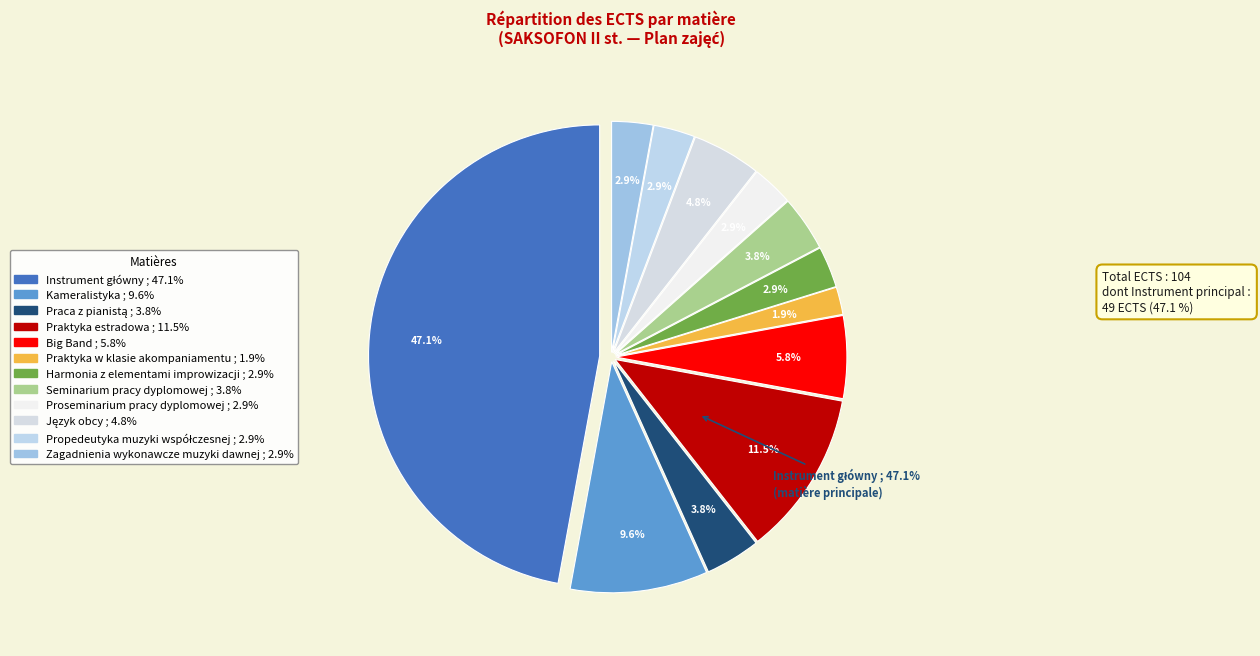

To the nearest percent, what is the average slice percentage?

8%